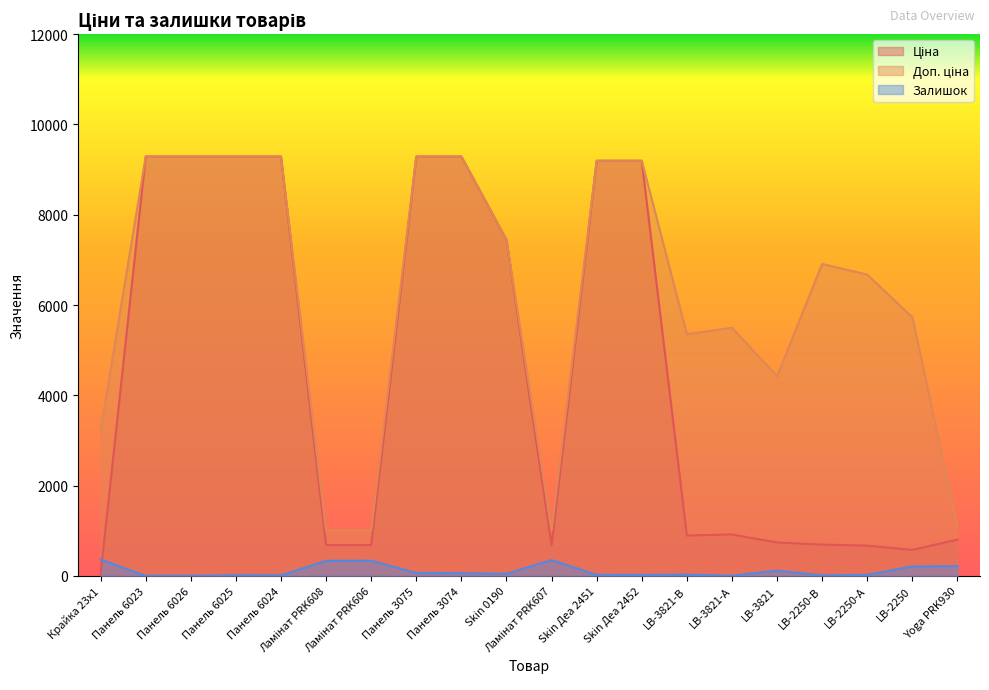

What are all the series names shown in the legend?

Ціна, Доп. ціна, Залишок